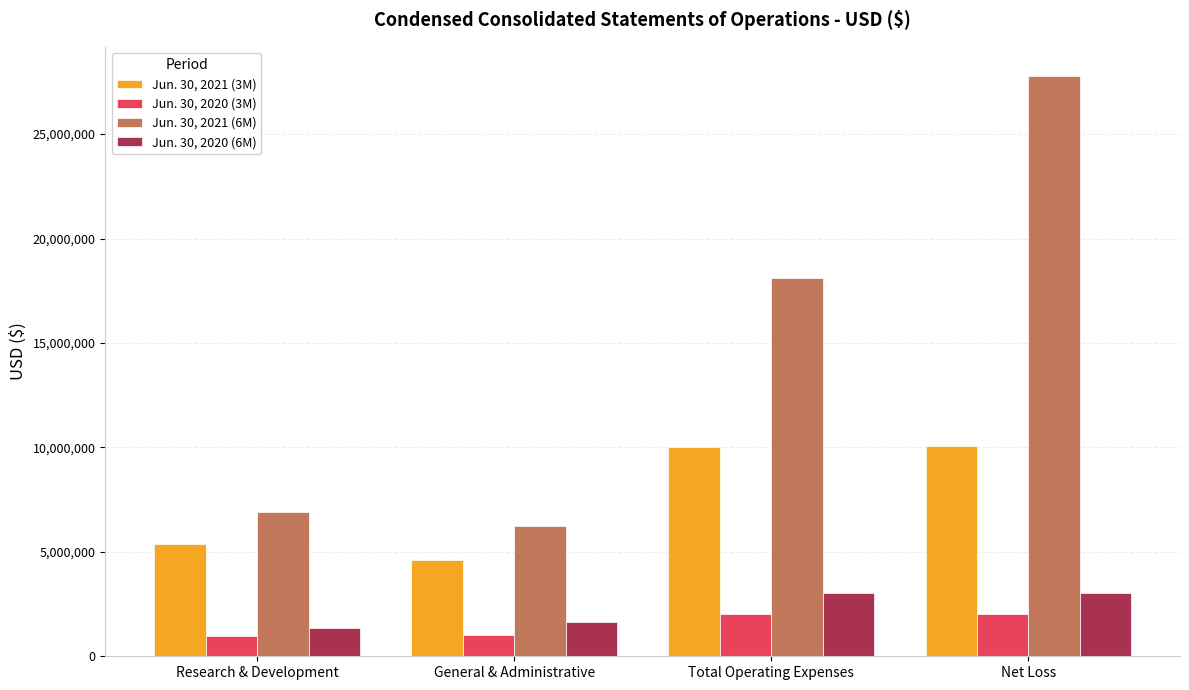

How many groups of bars are there?

4